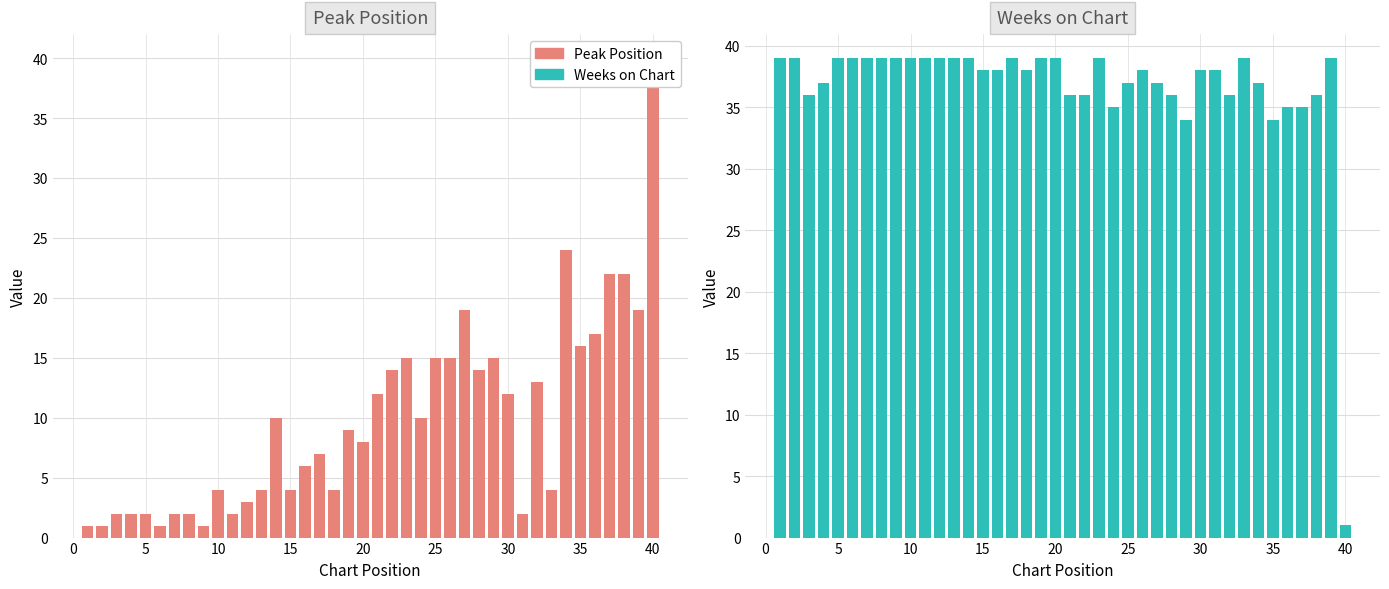

Which label corresponds to the largest value in the chart?

40